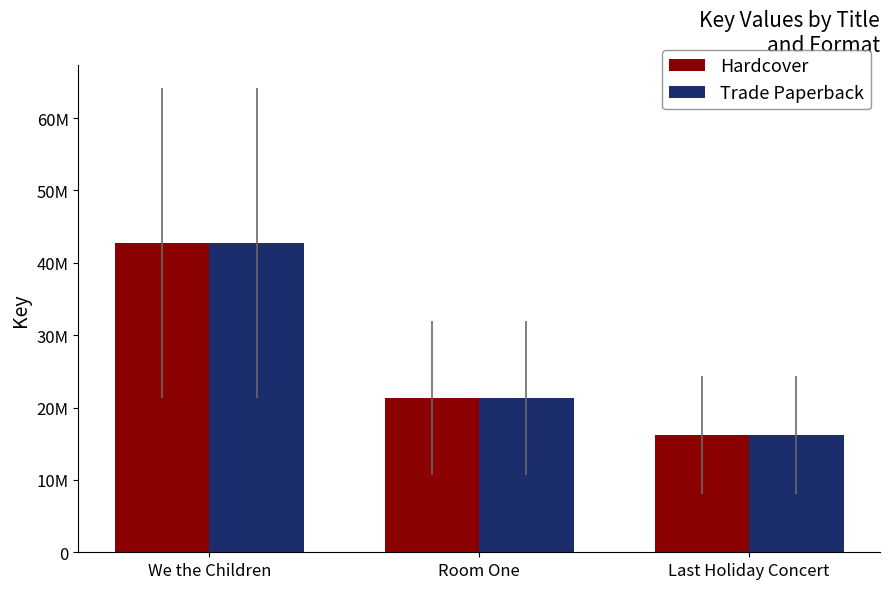

What is the value of the Trade Paperback bar at the 1st from the left?

42720240